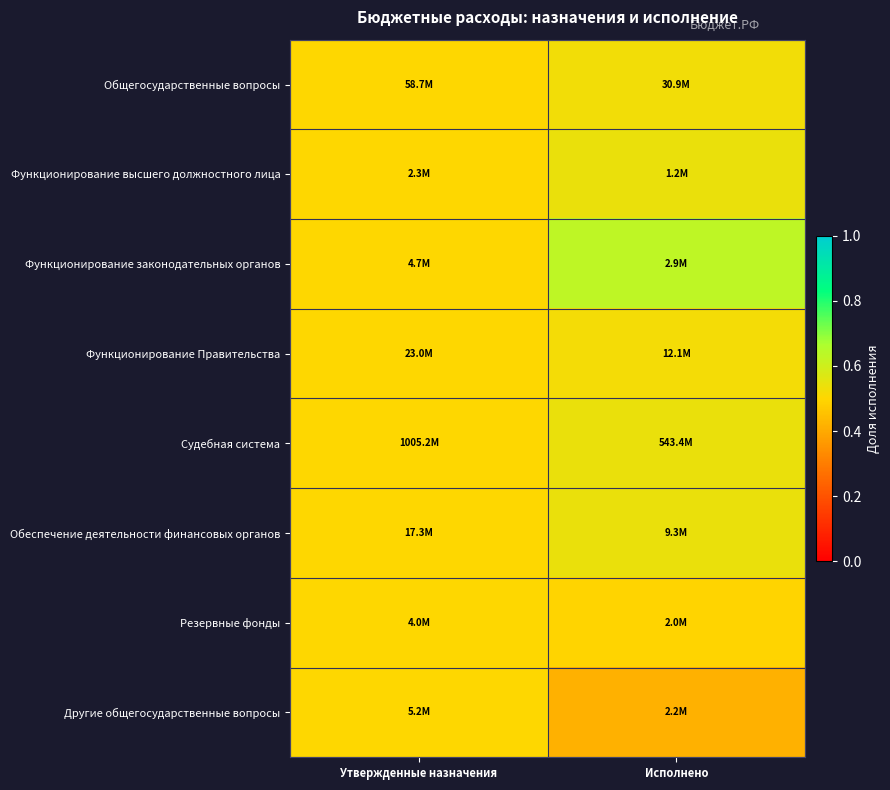

What is the difference between the highest and lowest values at Исполнено?

0.2